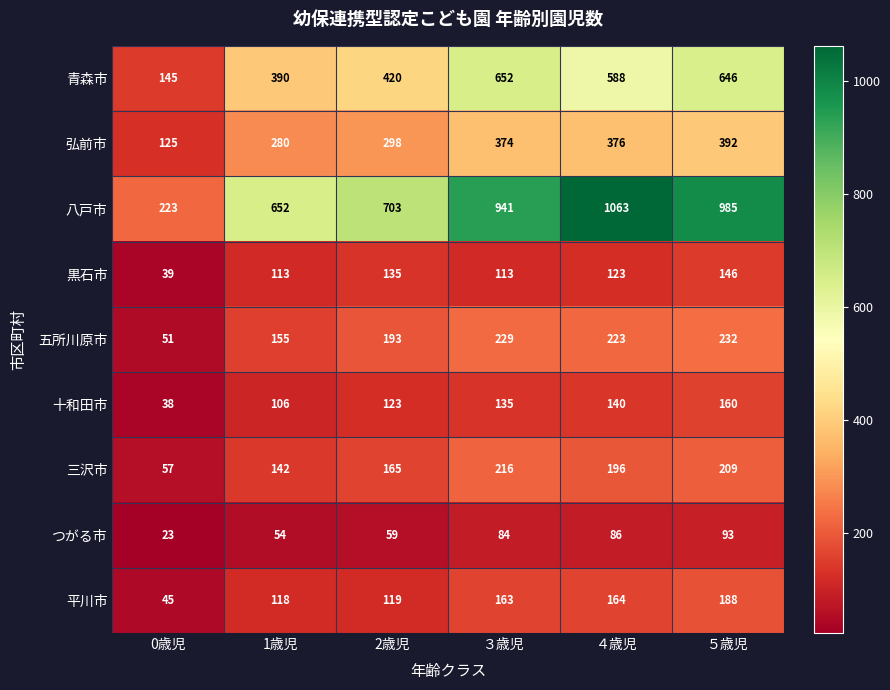

Is it true that 五所川原市 equals 232 at ５歳児?

True